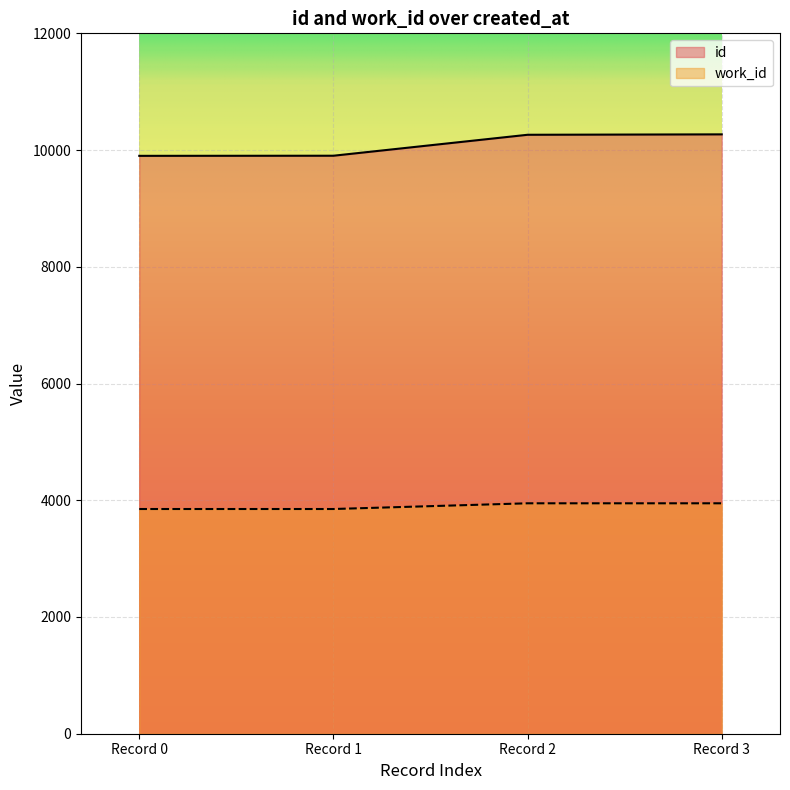

Is the value of work_id at Record 3 greater than the value of id at Record 1?

No